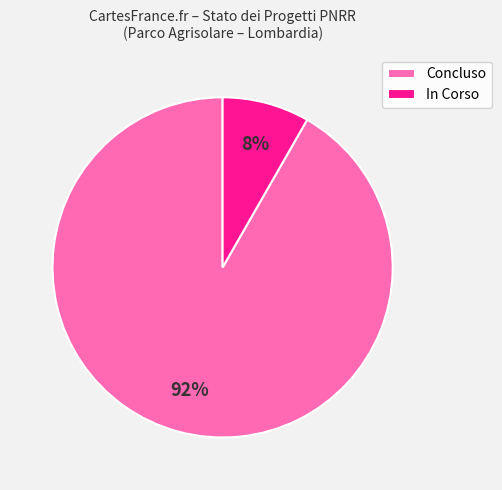

Which slice is the smallest?

In Corso